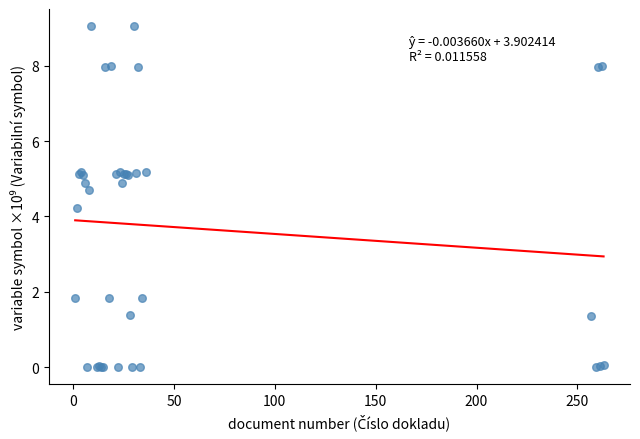

What Y value in the scatter plot is closest to 4?

4.2